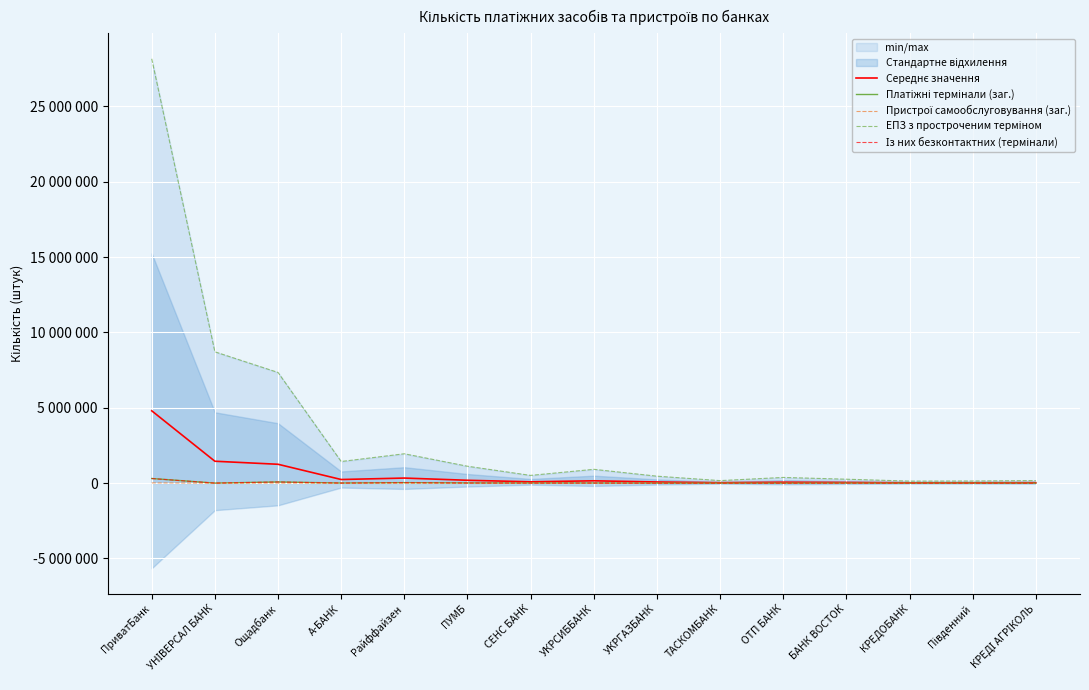

Reading left to right, transcribe all the data shown in this chart.

Середнє значення: 4800637.3	1454231.5	1252824.5	241971.3	337145.2	191355.7	88774.7	156248.2	77906.5	29126.2	63331.7	46043.5	22739.3	24657.2	28766.5
Платіжні термінали (заг.): 310018.0	4252.0	81438.0	7522.0	35131.0	12141.0	8838.0	9053.0	1659.0	3094.0	174.0	6977.0	152.0	3376.0	163.0
Пристрої самообслуговування (заг.): 17273.0	19.0	5255.0	31.0	1423.0	679.0	434.0	759.0	685.0	213.0	174.0	77.0	334.0	125.0	270.0
ЕПЗ з простроченим терміном: 28163144.0	8716847.0	7346023.0	1436722.0	1949775.0	1122669.0	514104.0	918117.0	462754.0	168238.0	379294.0	262153.0	135557.0	142588.0	171733.0
Із них безконтактних (термінали): 305205.0	4200.0	78642.0	7326.0	34754.0	11762.0	8700.0	8571.0	1268.0	2973.0	11.0	6899.0	0.0	1635.0	0.0